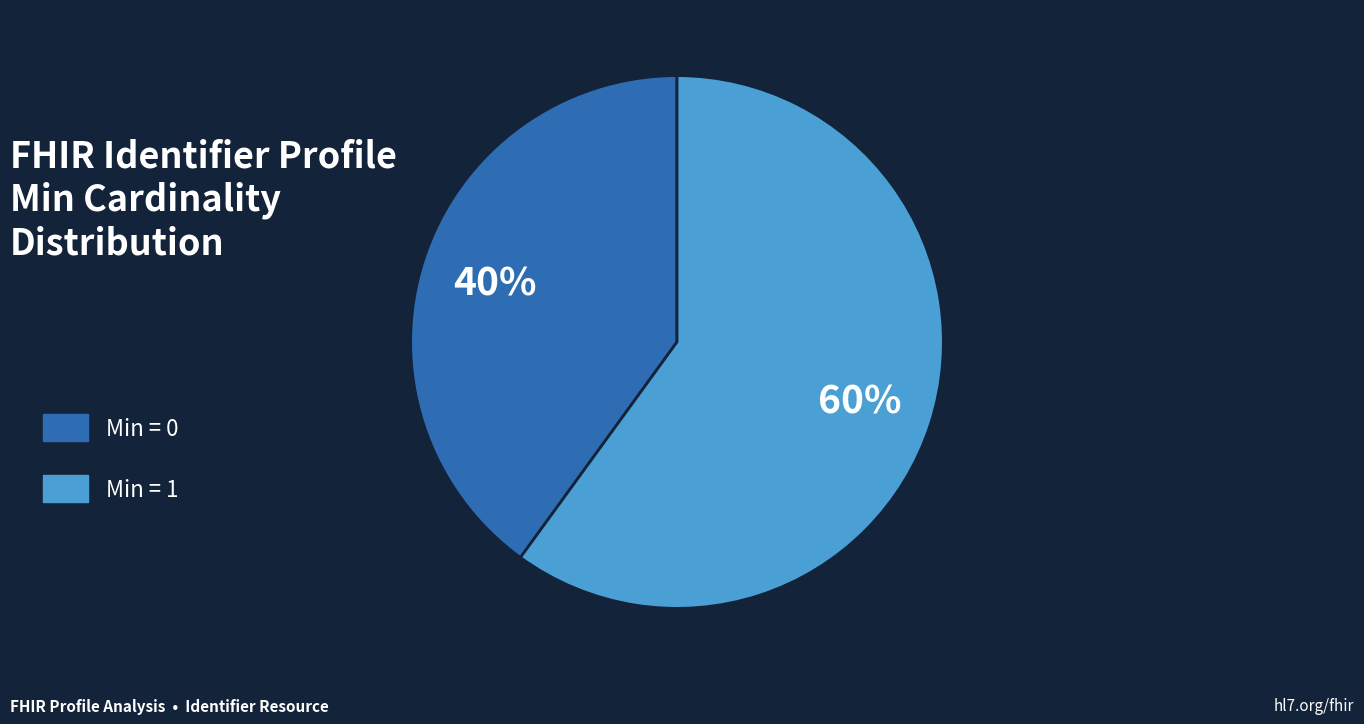

What is the smallest slice in the pie chart?

Min = 0